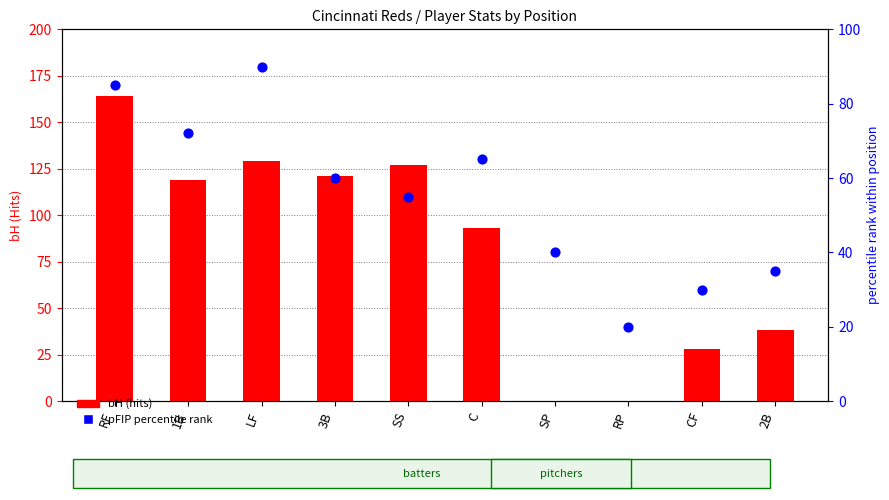

Which series has the largest total across all categories?

bH (hits)